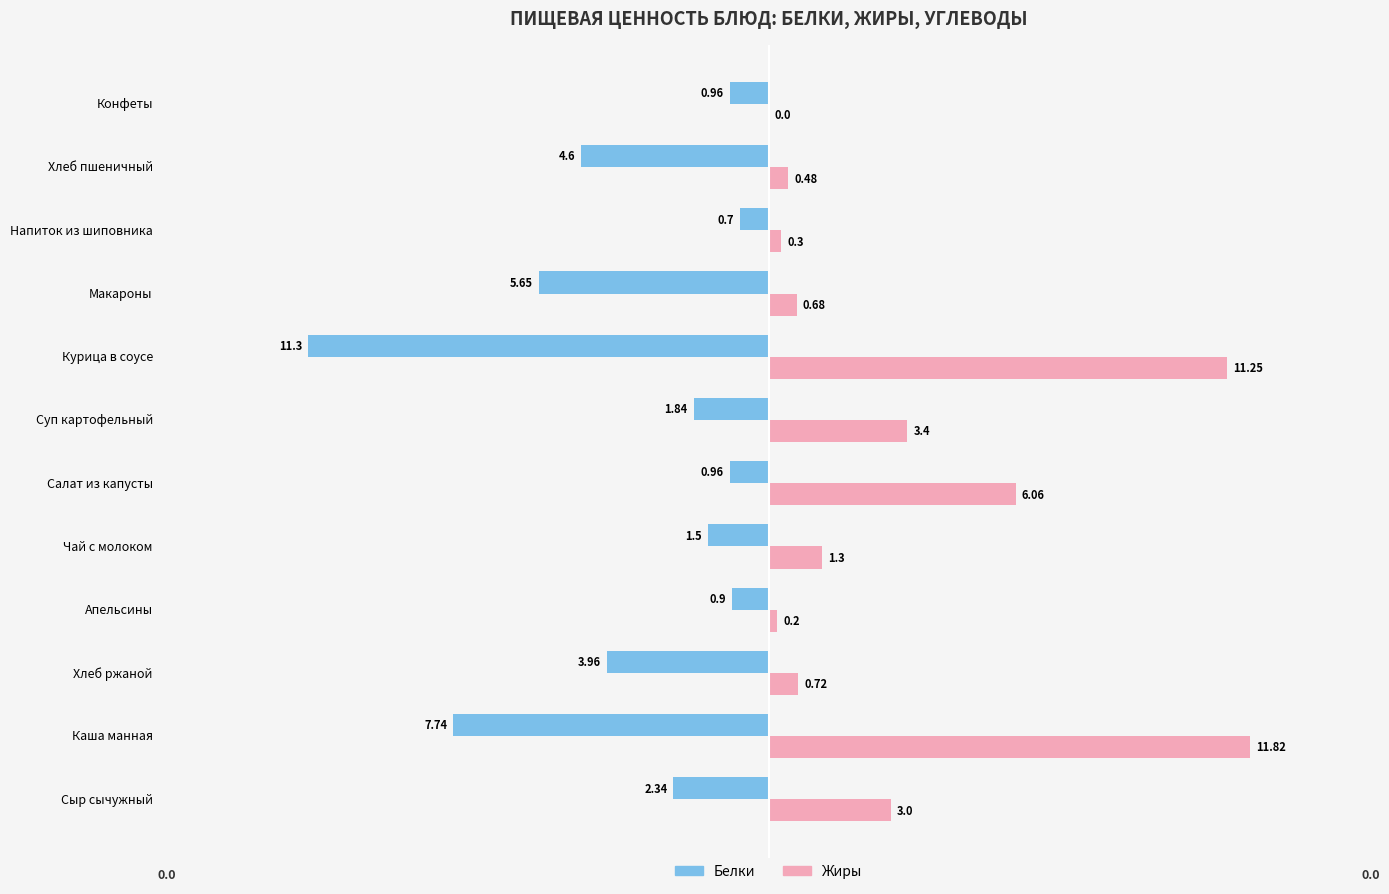

At which label is Жиры closest to 5?

Салат из капусты